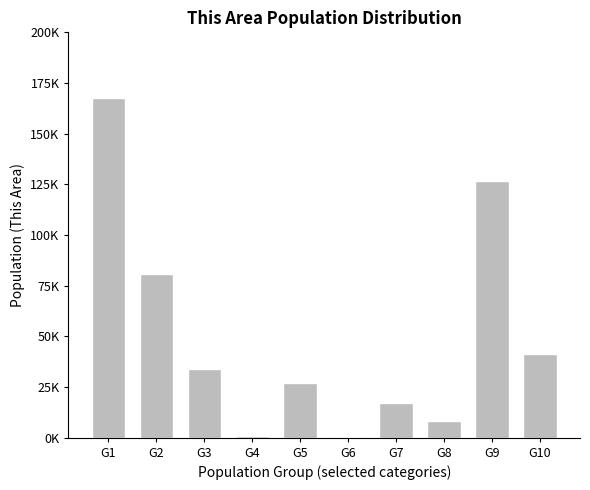

Reading right to left, what are all the values shown in this chart?

41065	126708	8160	17266	102	26976	827	33874	80568	167773